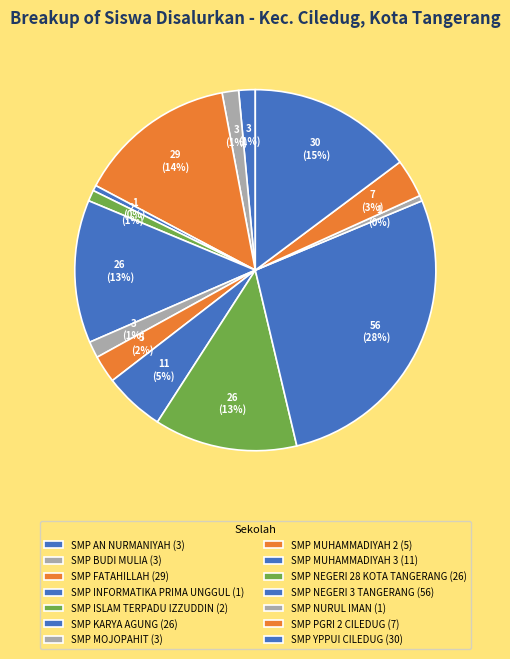

Is it true that SMP NEGERI 3 TANGERANG is 28% of the pie?

True